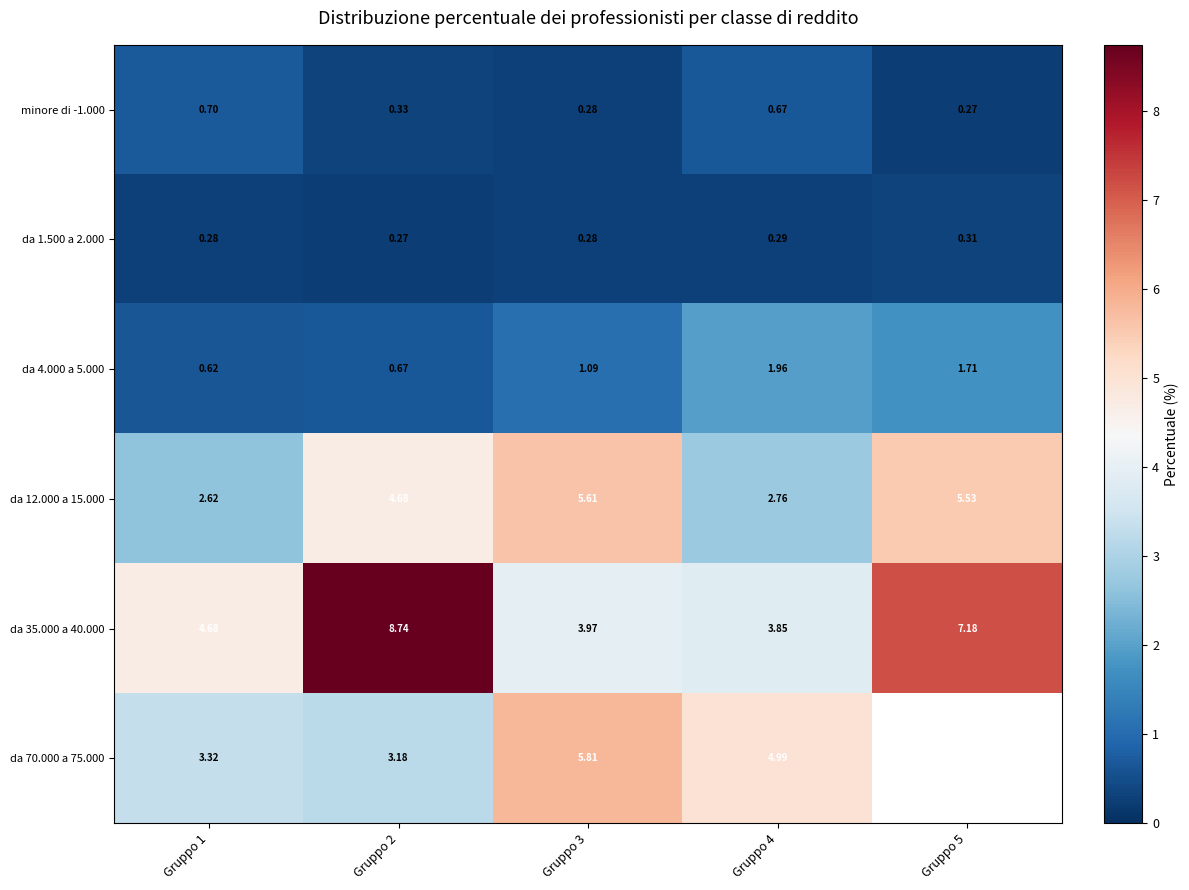

Is the value of da 1.500 a 2.000 at Gruppo 3 greater than the value of minore di -1.000 at Gruppo 5?

Yes